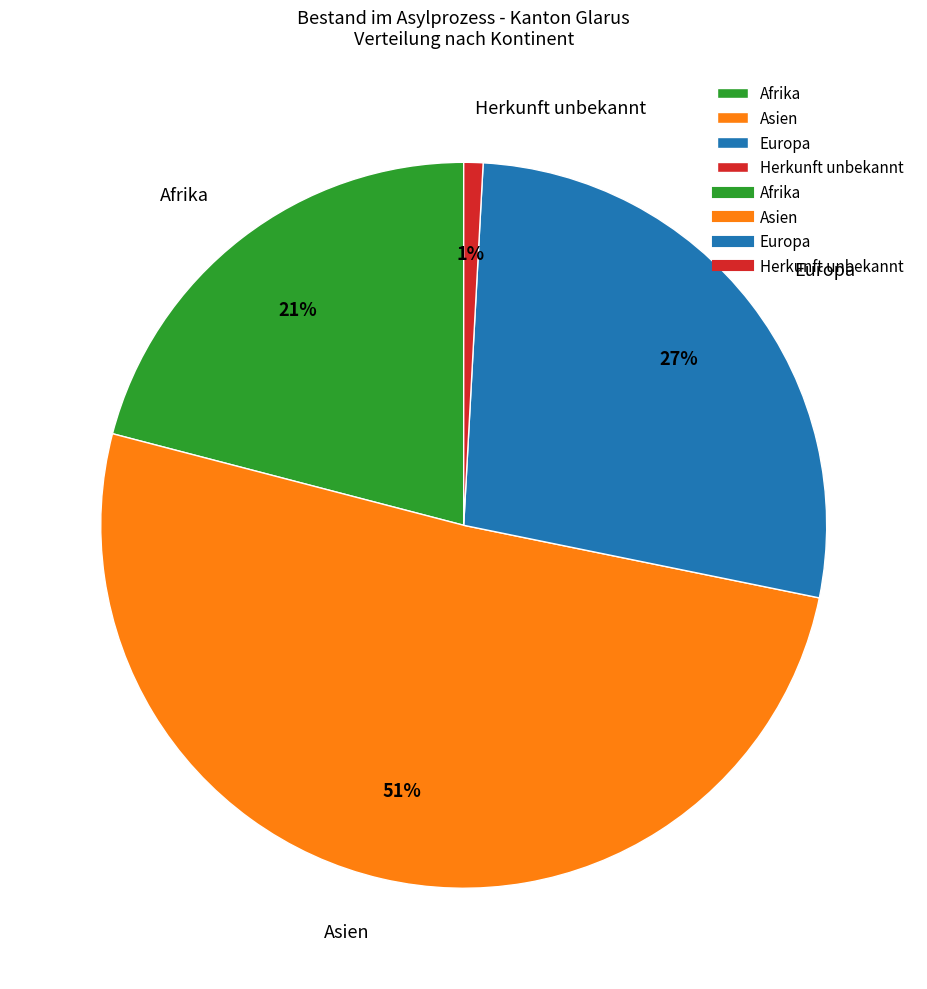

Is it true that Afrika is 21% of the pie?

True